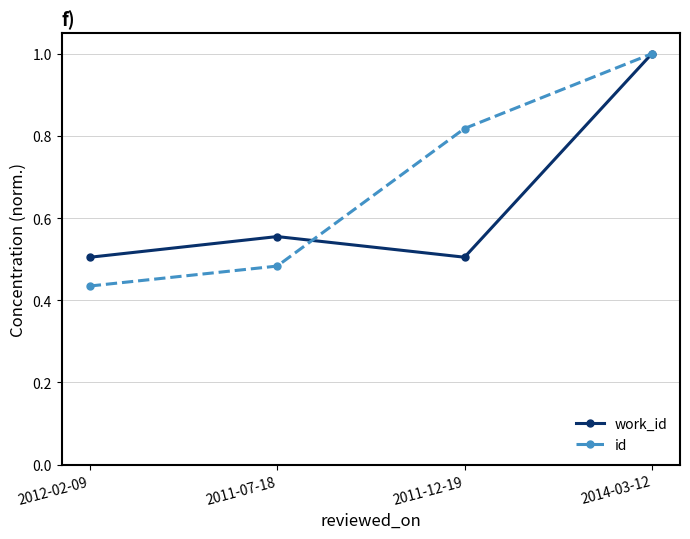

At which category does the chart reach its peak across all series?

2014-03-12